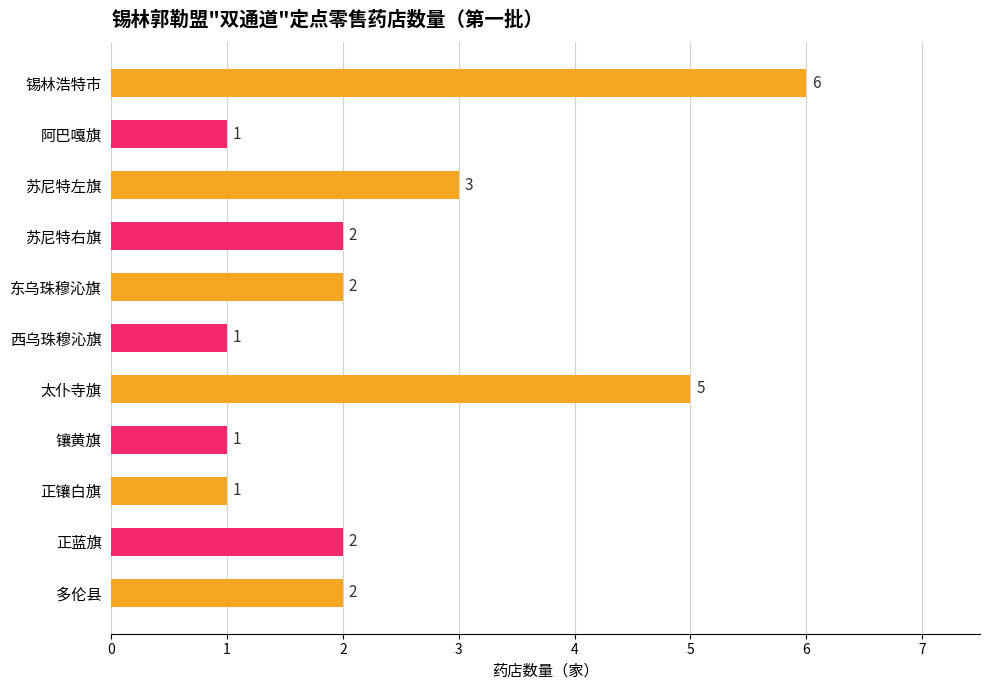

What position from the top is 镶黄旗?

8